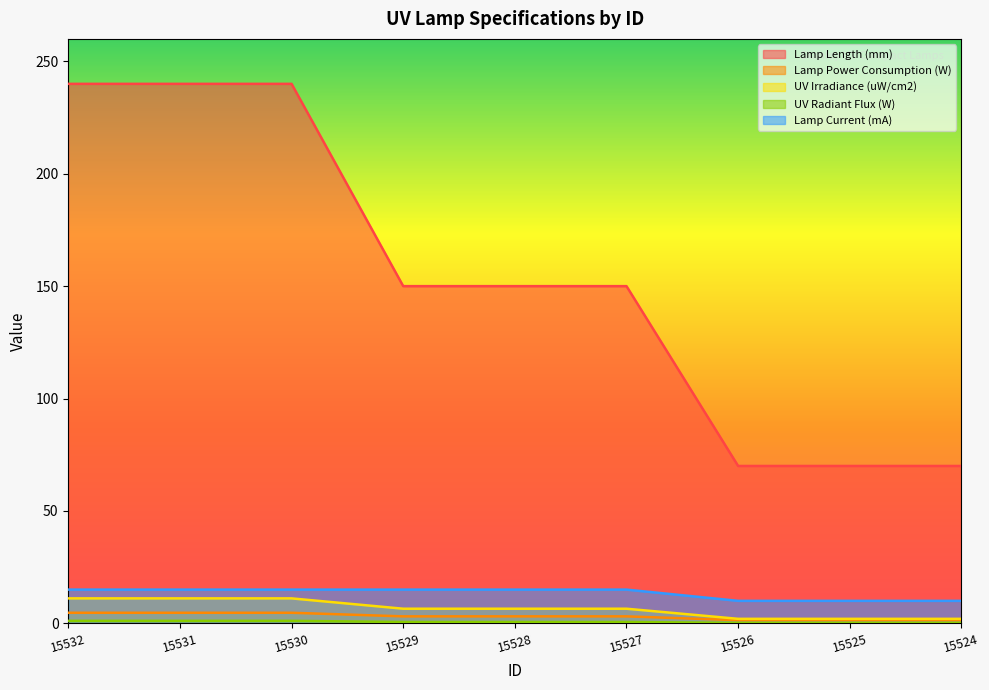

What is the highest value of the Lamp Current (mA) series?

15.0